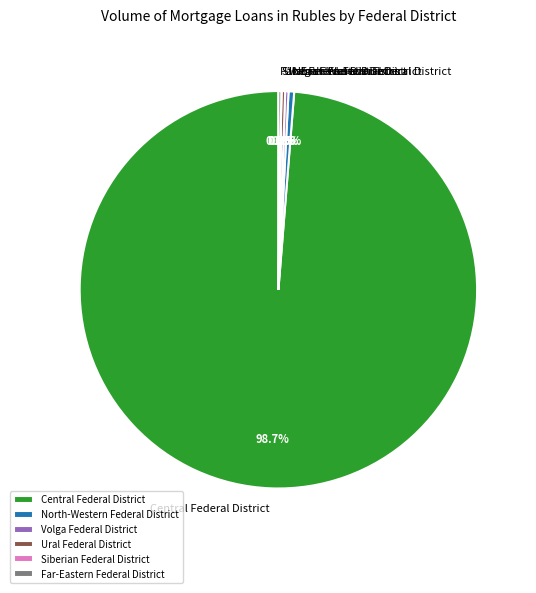

Which slice is the largest?

Central Federal District